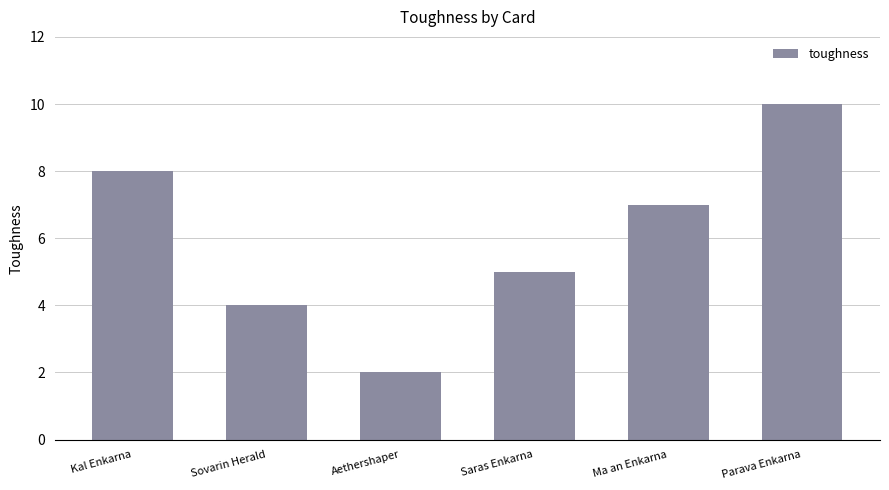

Reading left to right, transcribe all the data shown in this chart.

8	4	2	5	7	10